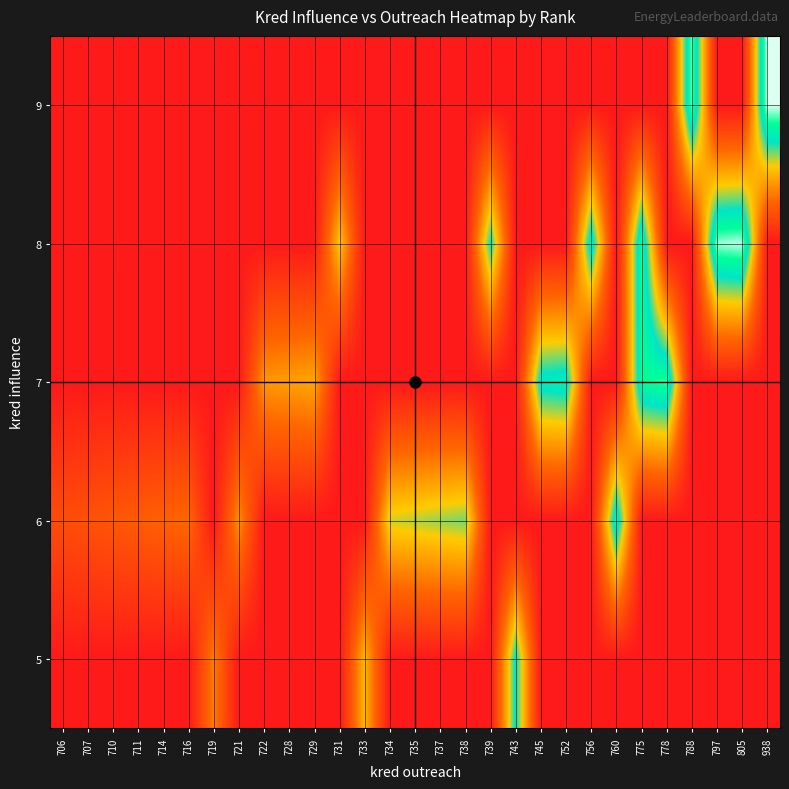

What is the greatest value displayed?

1.0